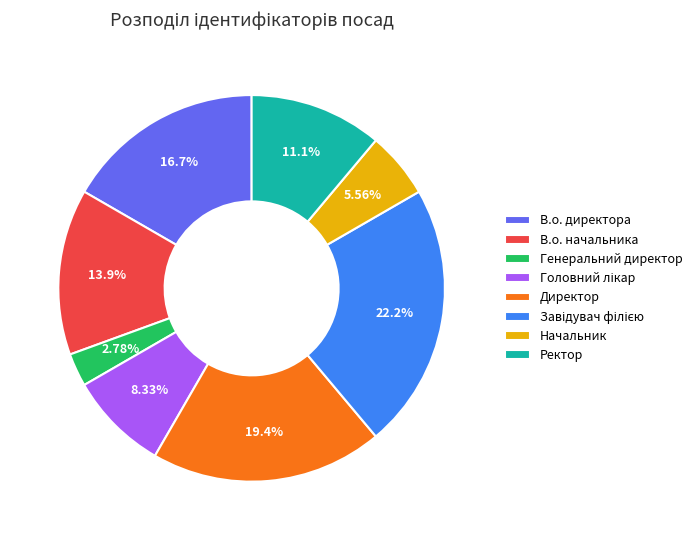

Which slice is the smallest?

Генеральний директор